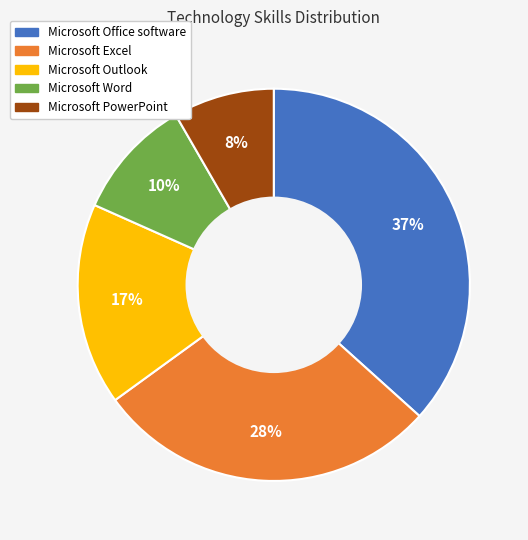

What percentage is the Microsoft Excel slice, to the nearest percent?

28%